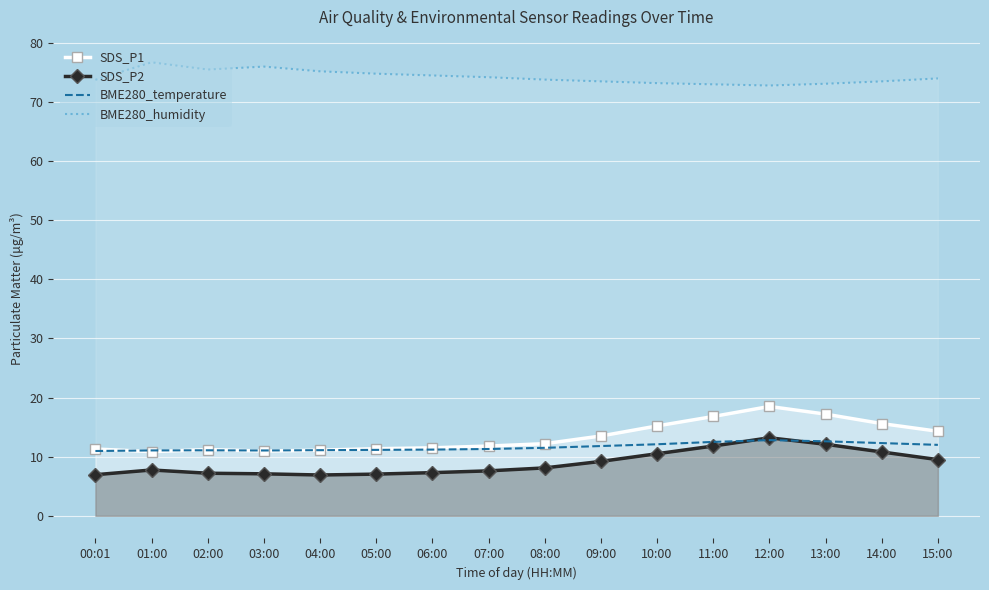

What value does the SDS_P1 series have at 10:00?

15.2